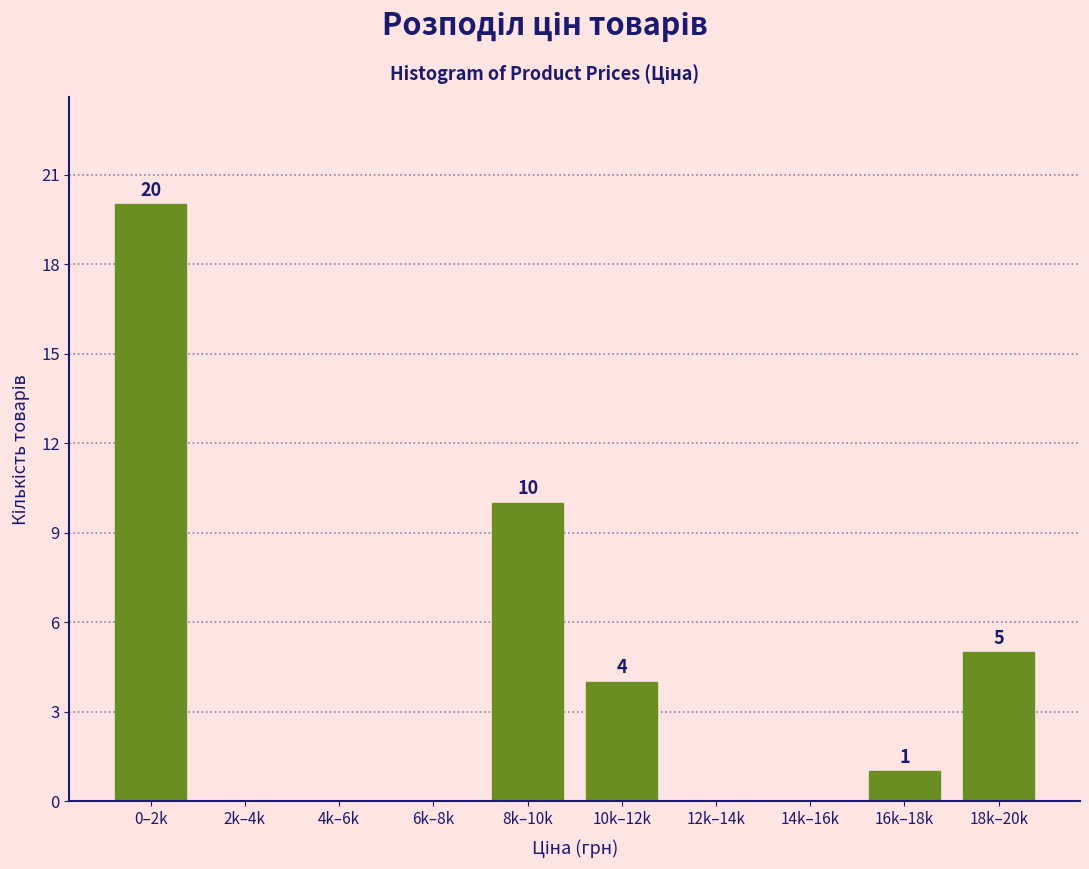

Reading right to left, extract all data points from this chart.

18k–20k=5	16k–18k=1	14k–16k=0	12k–14k=0	10k–12k=4	8k–10k=10	6k–8k=0	4k–6k=0	2k–4k=0	0–2k=20